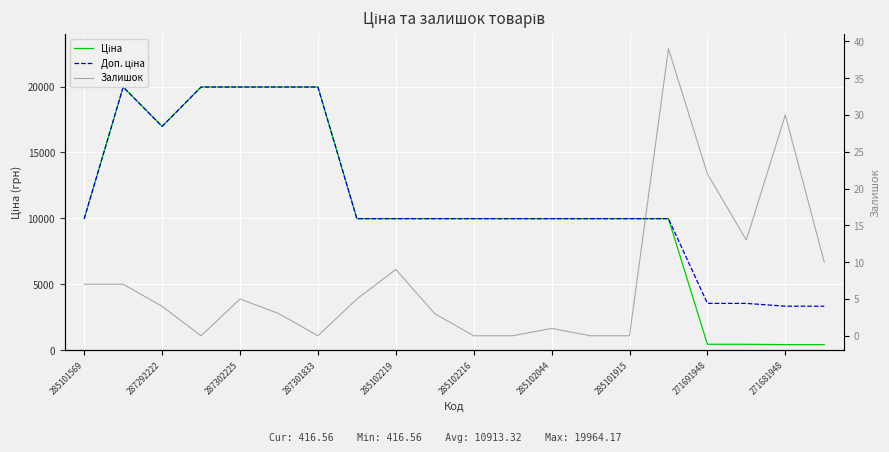

How many lines are shown in the chart?

3